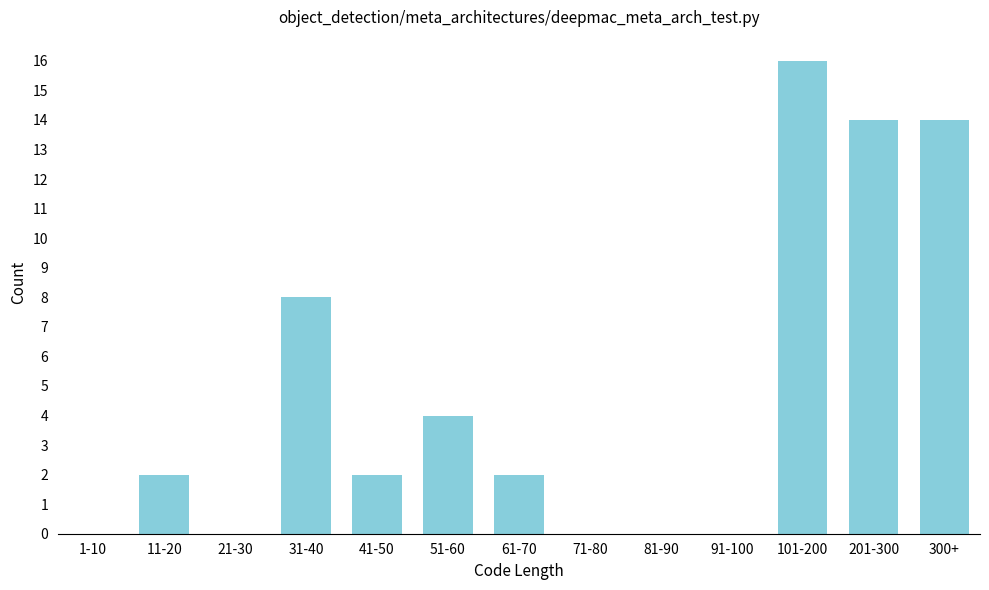

Reading left to right, transcribe all the data shown in this chart.

1-10=0	11-20=2	21-30=0	31-40=8	41-50=2	51-60=4	61-70=2	71-80=0	81-90=0	91-100=0	101-200=16	201-300=14	300+=14